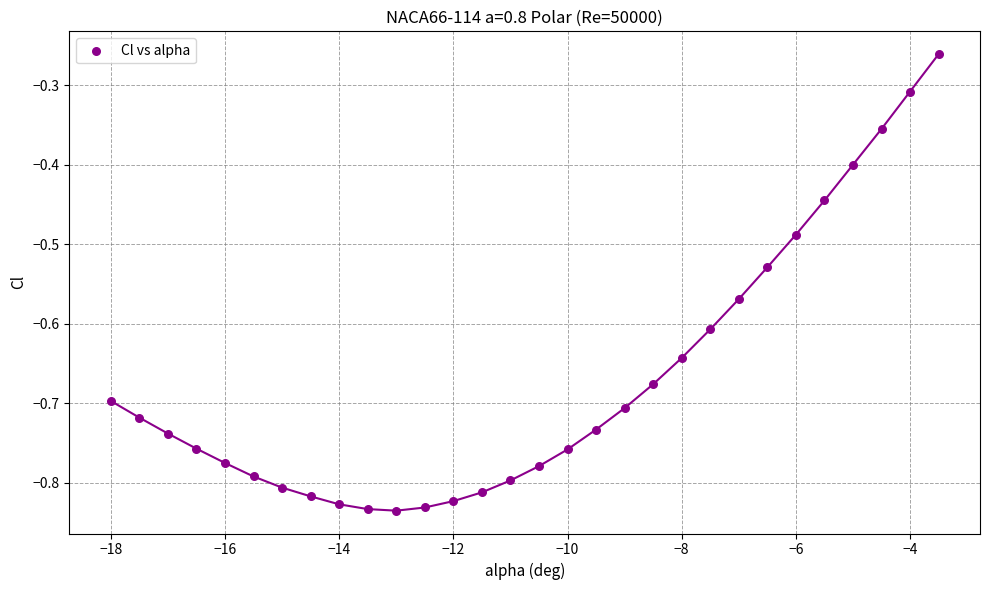

What is the range of Y values (max minus min)?

0.6